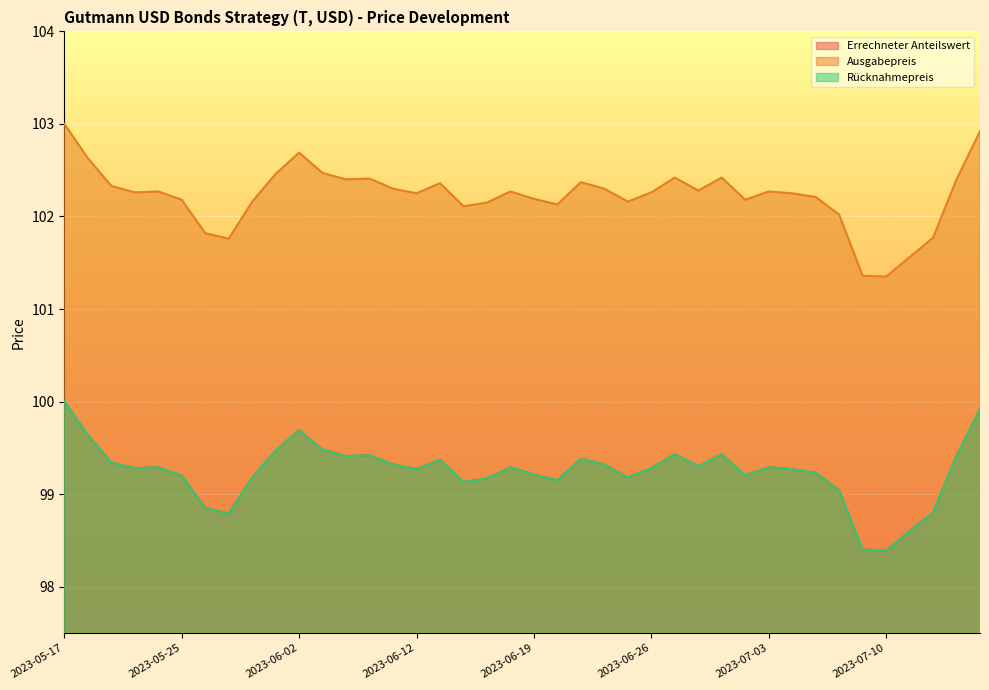

At which label does Ausgabepreis first exceed 102?

2023-05-17